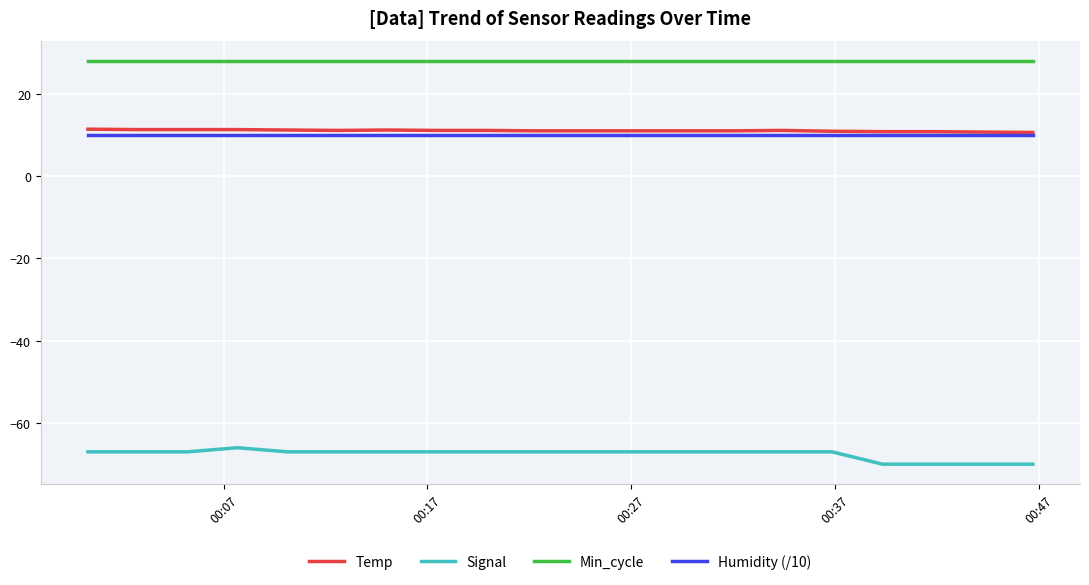

True or false: Humidity (/10) and Min_cycle intersect in this chart.

False